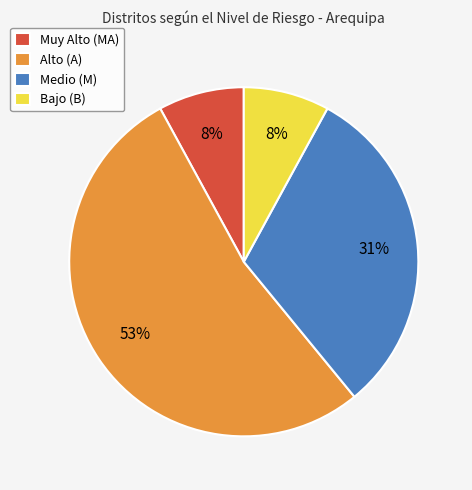

To the nearest percent, what is the combined percentage of Bajo (B) and Medio (M)?

39%